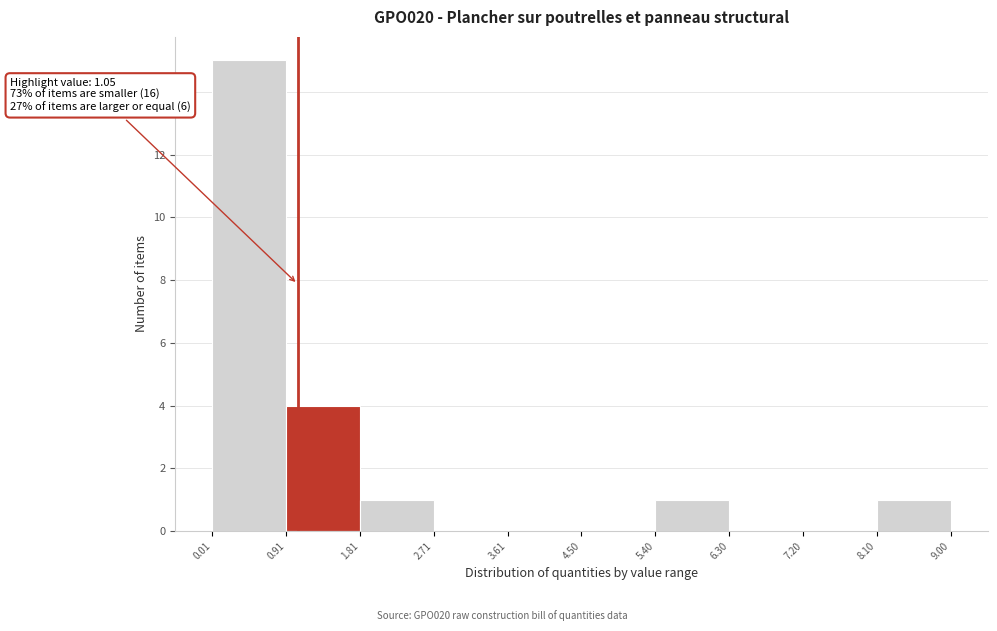

Which range on the x-axis has the tallest bar?

0.01 to 0.91